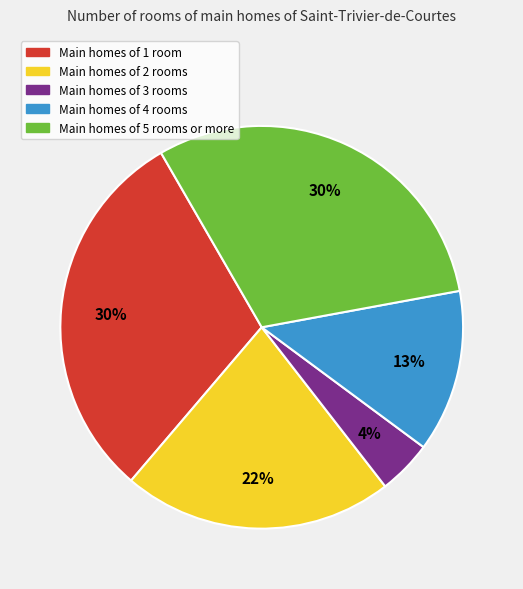

To the nearest percent, what is the average slice percentage?

20%